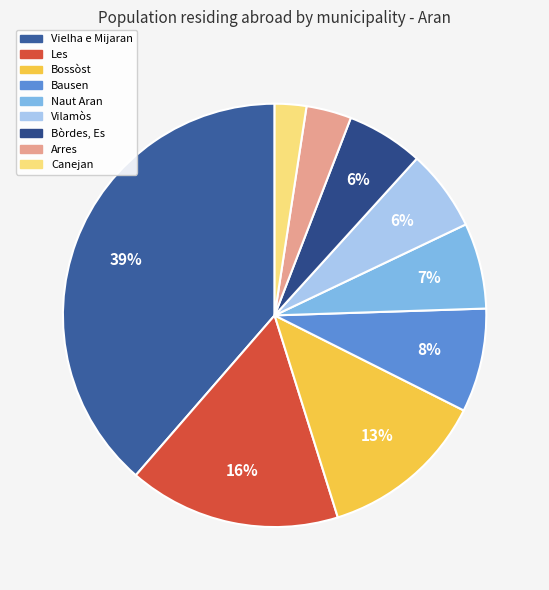

True or false: Vilamòs accounts for 6% of the total.

True